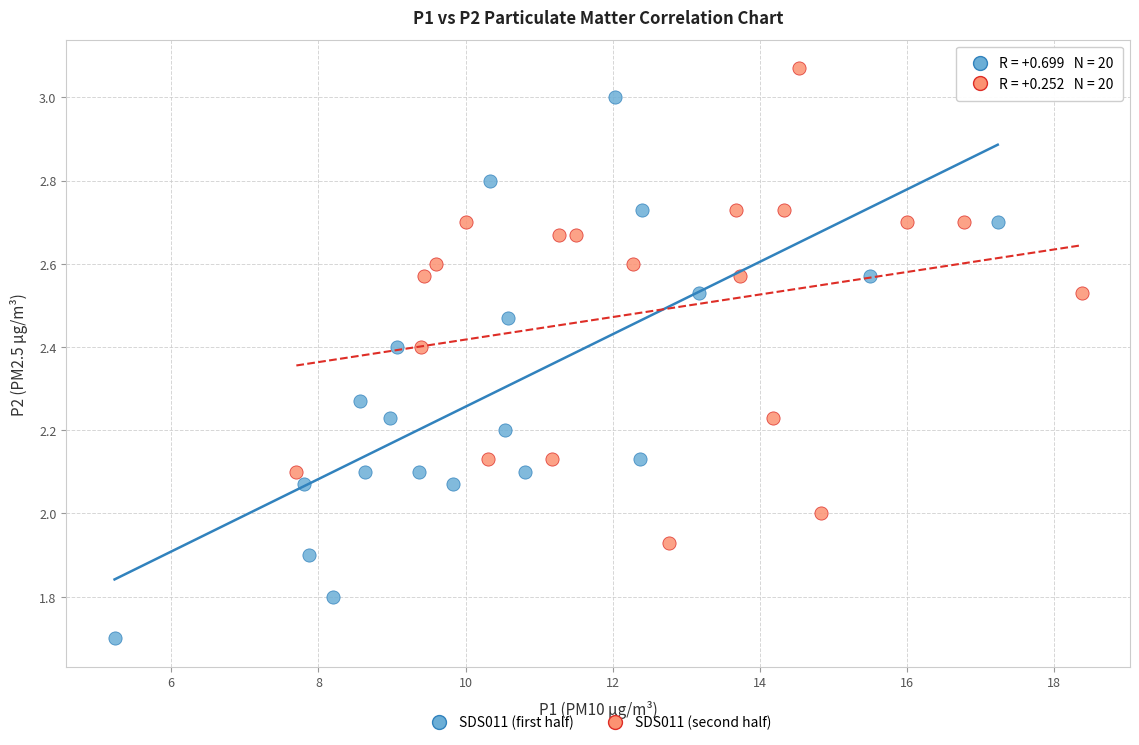

Which series reaches the maximum Y coordinate?

SDS011 (second half)